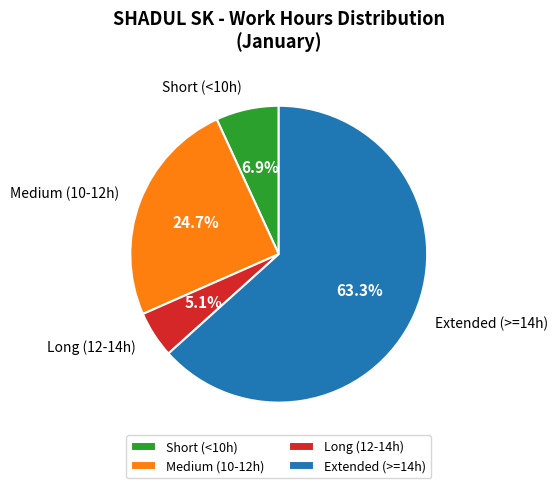

Is the sum of Extended (>=14h) and Medium (10-12h) greater than half?

Yes